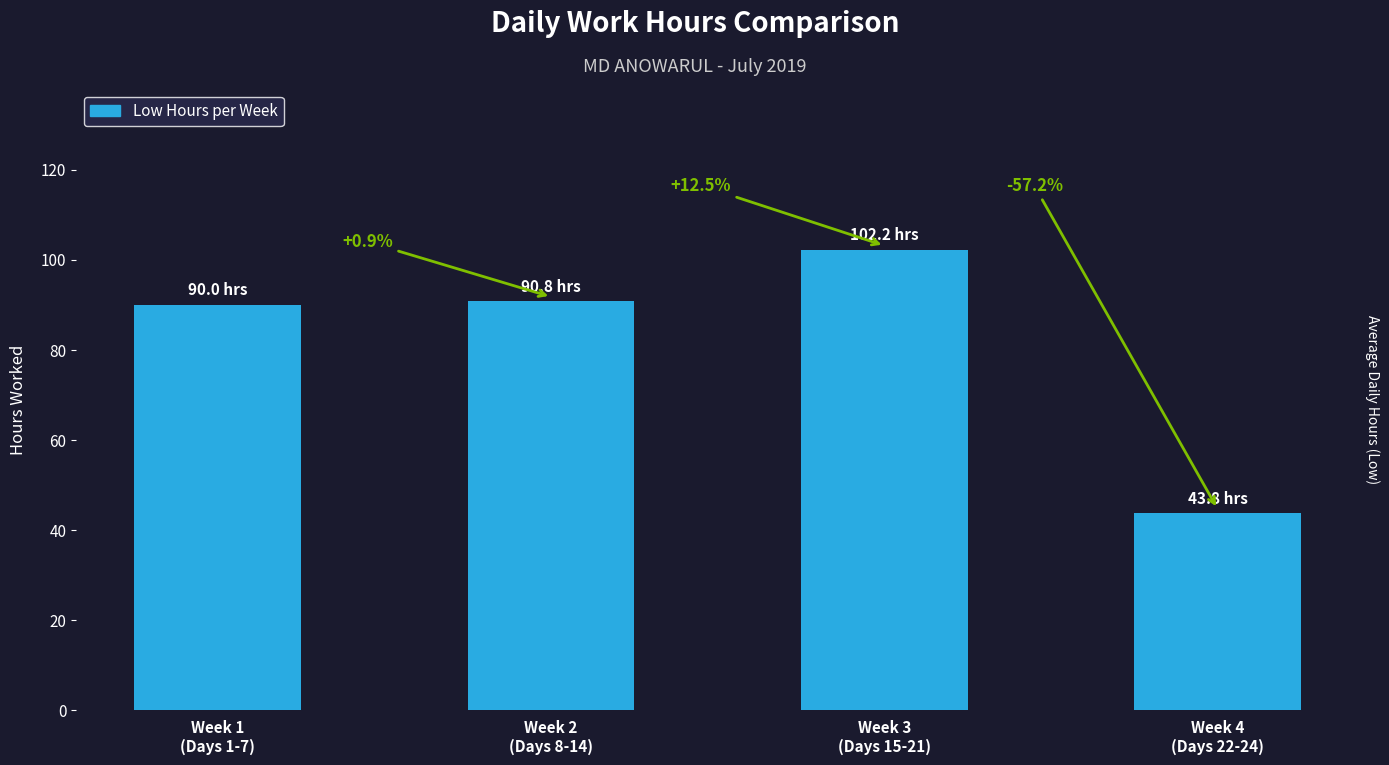

What is the label of the 4th bar from the left?

Week 4
(Days 22-24)